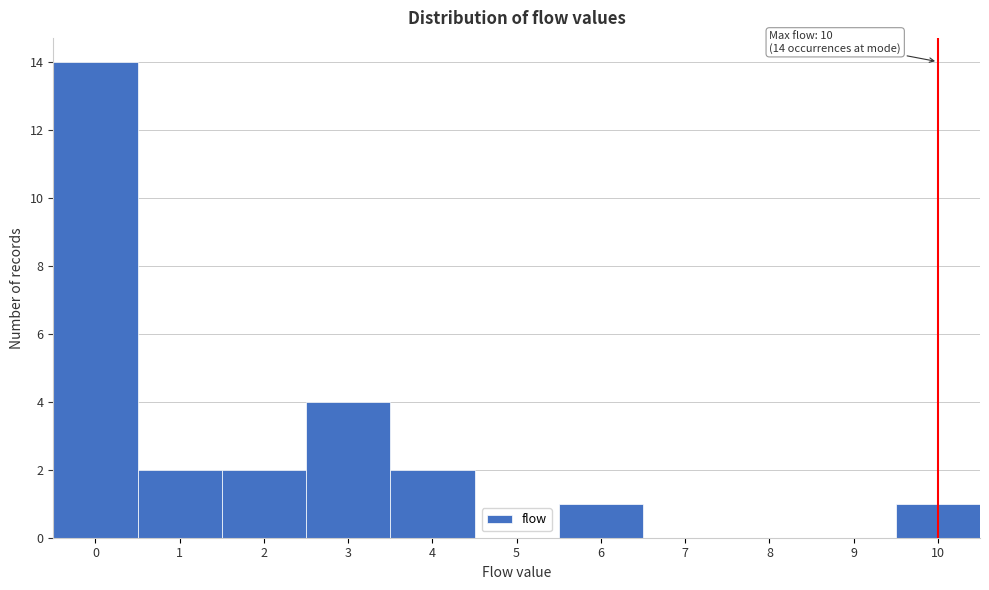

Which range on the x-axis has the tallest bar?

-0.5 to 0.5